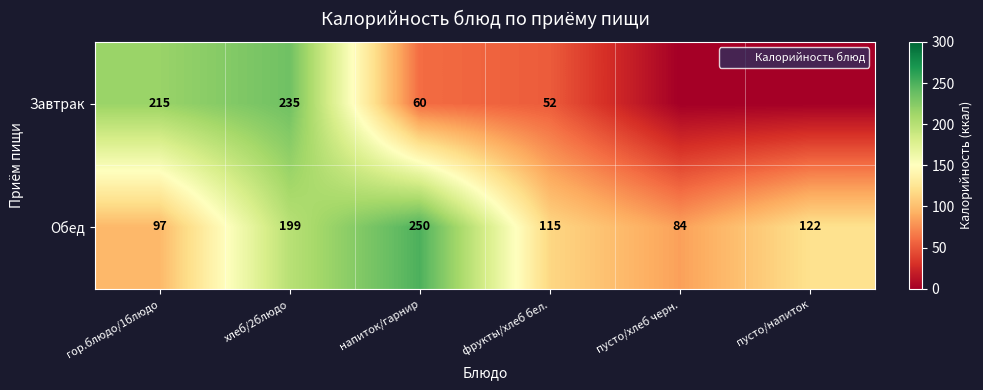

At which label is Обед closest to 167?

хлеб/2блюдо